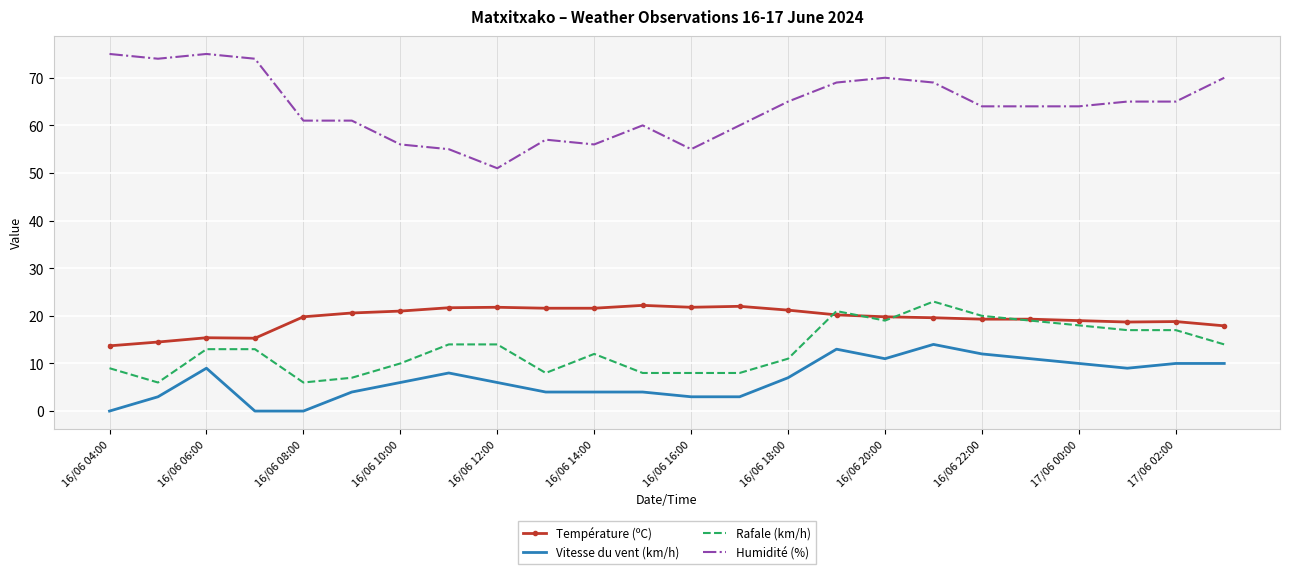

Which series has the largest range (max minus min)?

Humidité (%)